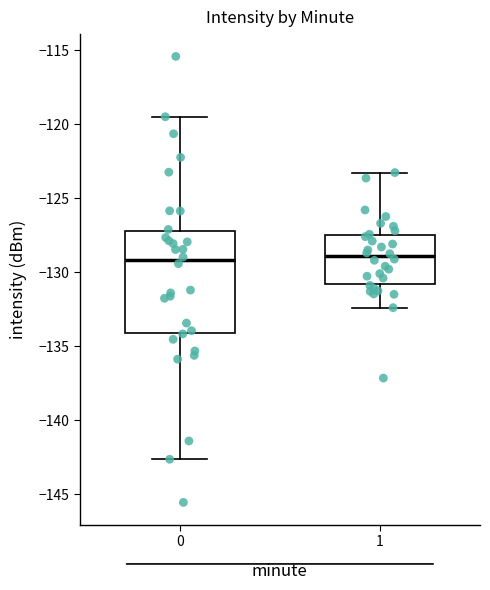

Where is the lower edge of the box at x = 1 on the y-axis? The values are not printed on the chart, so give them approximately, as read against the axis.

-131.0